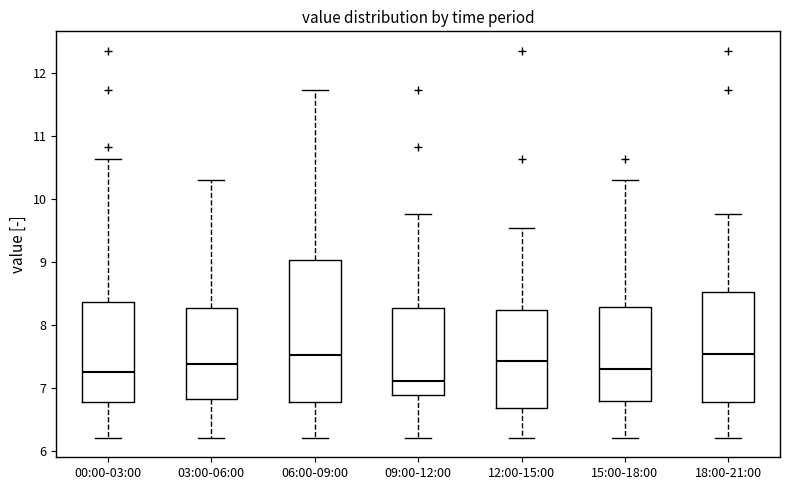

Reading left to right, transcribe this box plot: for each box, give where its median line is, the range the box spans, and where its two whiskers end, as read against the y-axis. The values are not printed on the chart, so give them approximately, as read against the axis.

00:00-03:00: median 7.3, box 6.8 to 8.4, whiskers 6.2 to 10.6
03:00-06:00: median 7.4, box 6.8 to 8.3, whiskers 6.2 to 10.3
06:00-09:00: median 7.5, box 6.8 to 9.0, whiskers 6.2 to 11.7
09:00-12:00: median 7.1, box 6.9 to 8.3, whiskers 6.2 to 9.8
12:00-15:00: median 7.4, box 6.7 to 8.2, whiskers 6.2 to 9.5
15:00-18:00: median 7.3, box 6.8 to 8.3, whiskers 6.2 to 10.3
18:00-21:00: median 7.5, box 6.8 to 8.5, whiskers 6.2 to 9.8